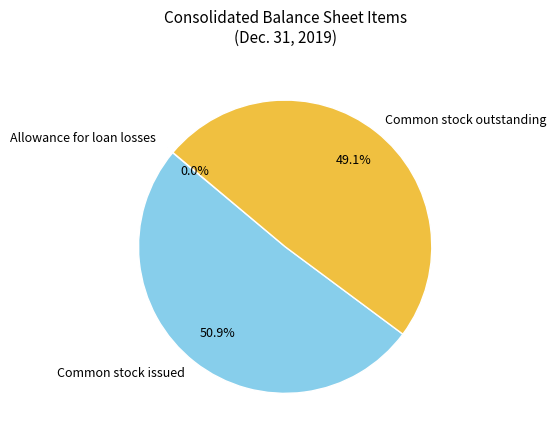

To the nearest percent, what is the difference between the largest and smallest slice percentages?

51%